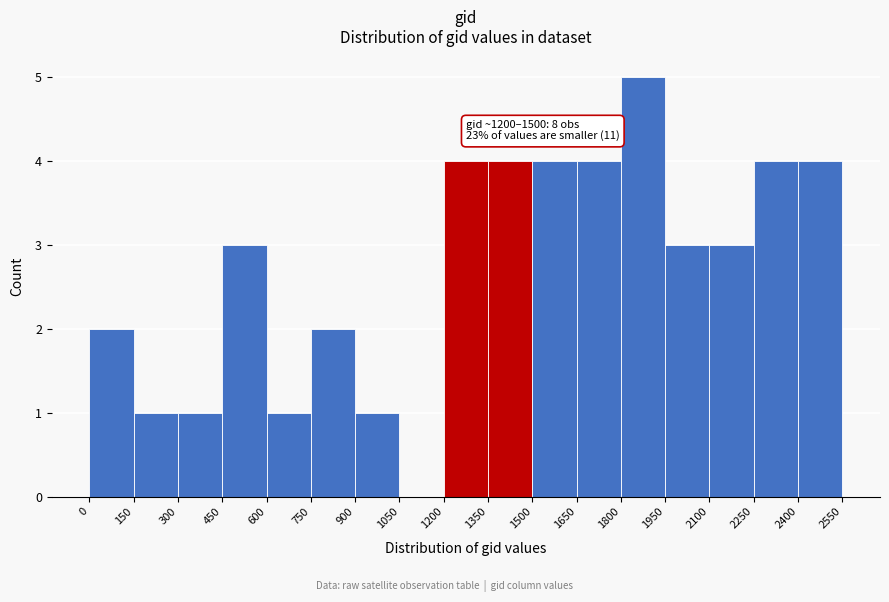

Over which range of the x-axis is the bar tallest?

1800 to 1950